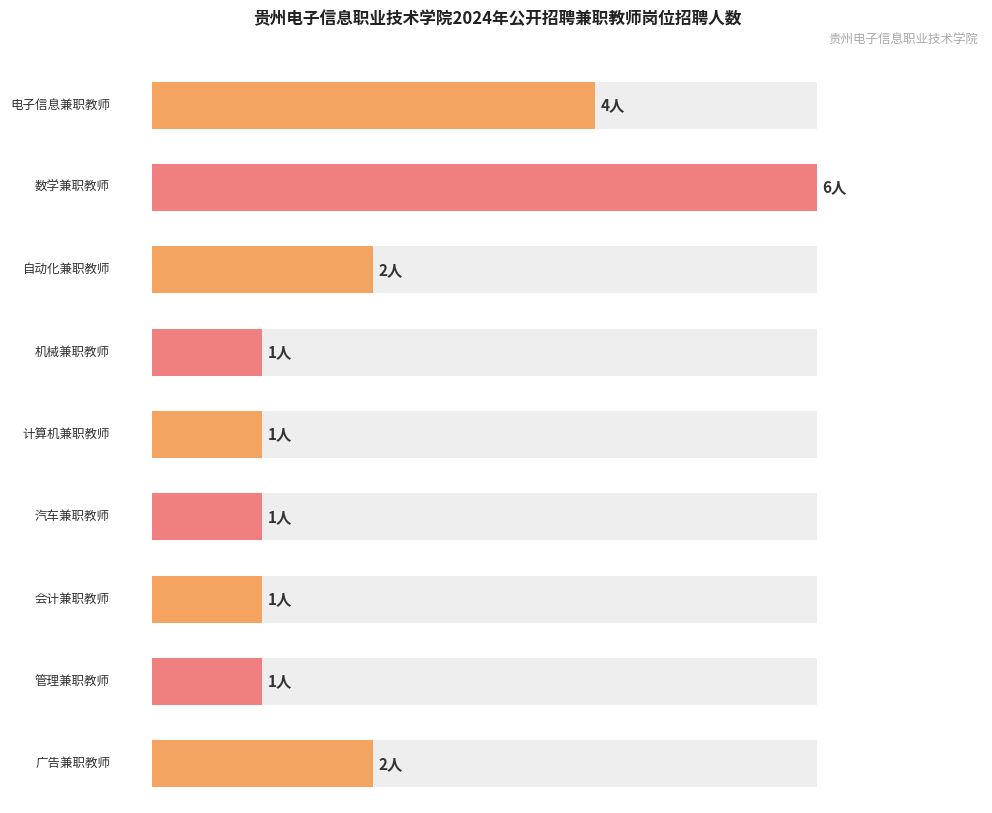

At which category does the chart reach its peak across all series?

数学兼职教师